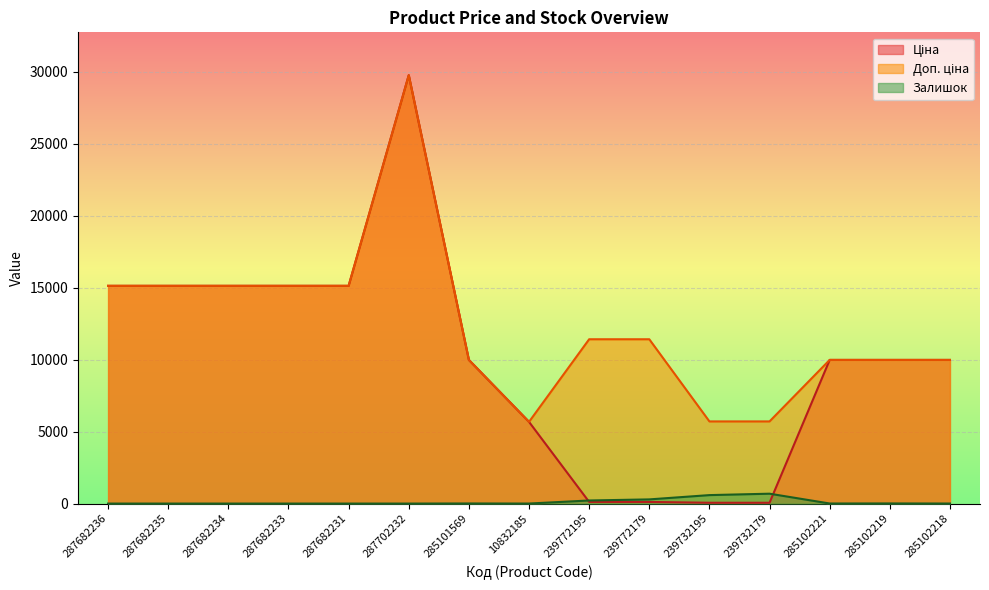

How many distinct data groups are displayed?

3